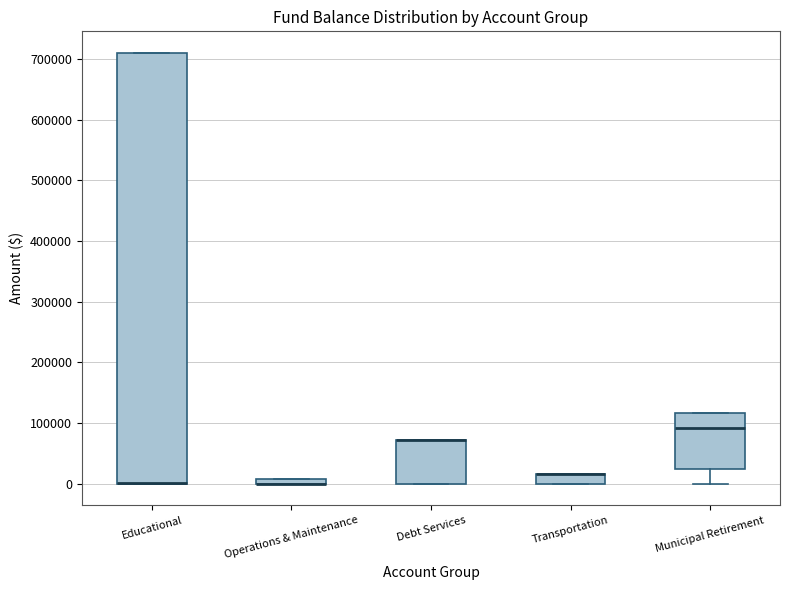

Comparing the boxes themselves (not the whiskers), which one is the tallest?

Educational